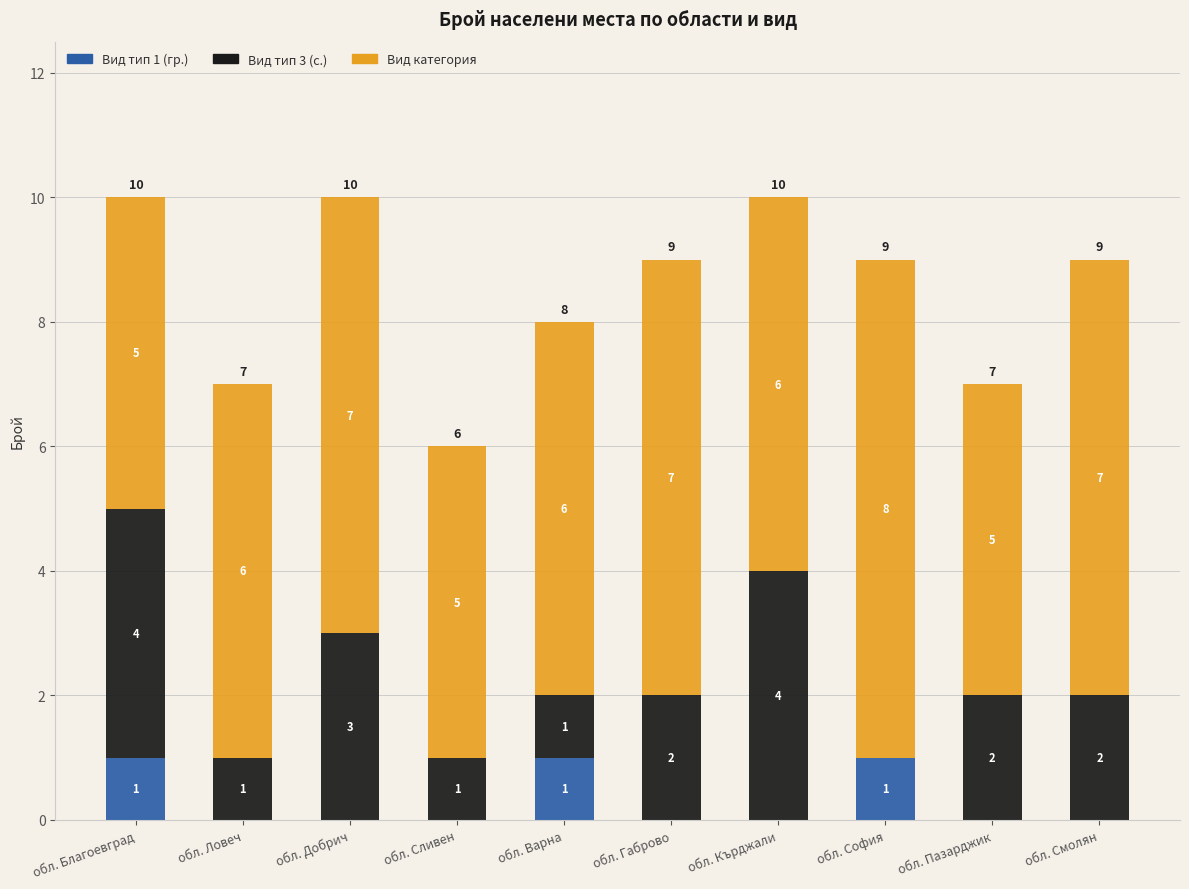

What is the total value across all series at обл. Габрово?

9